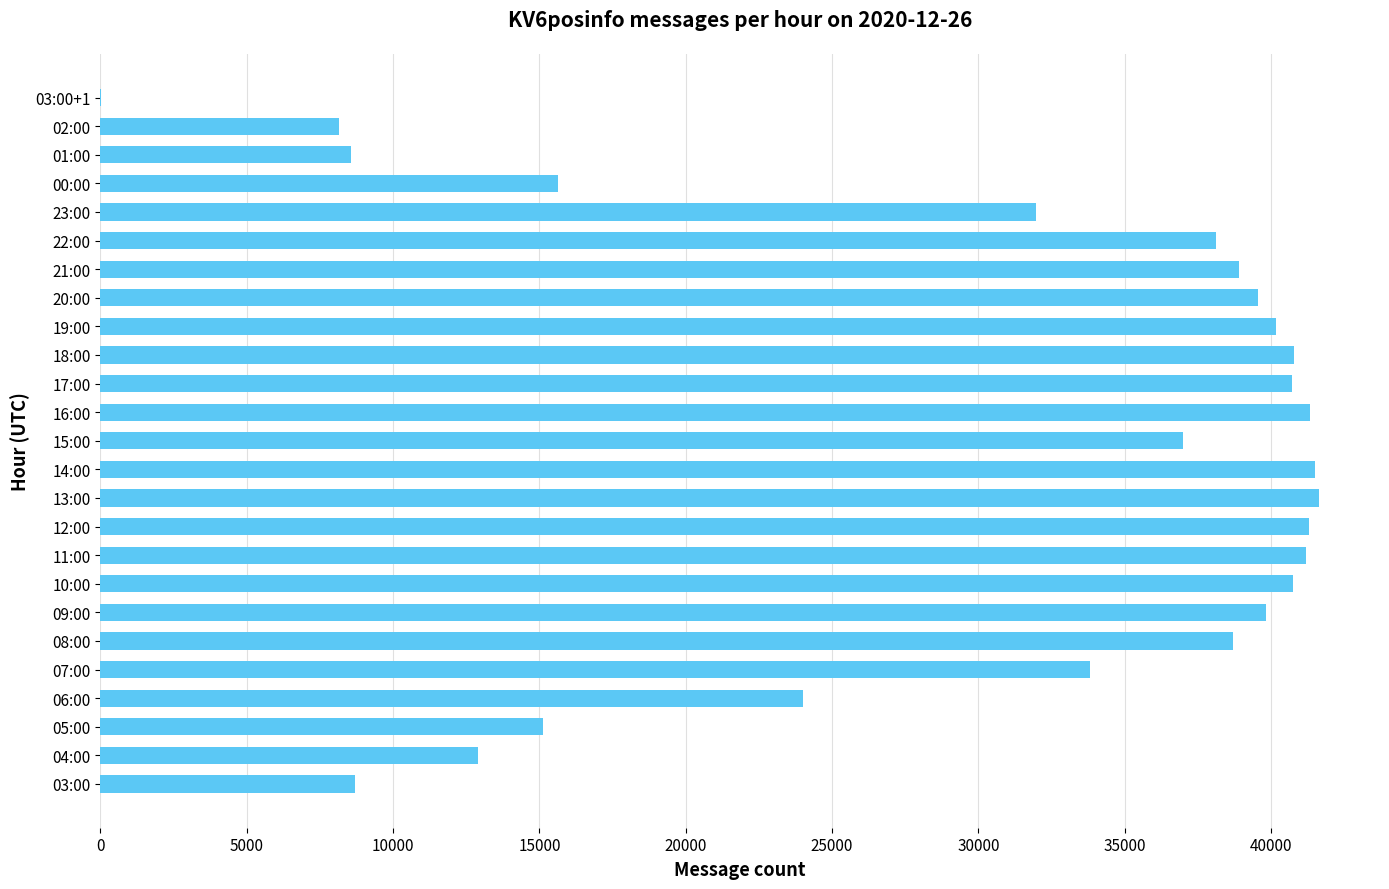

What is the maximum value shown in the chart?

41639